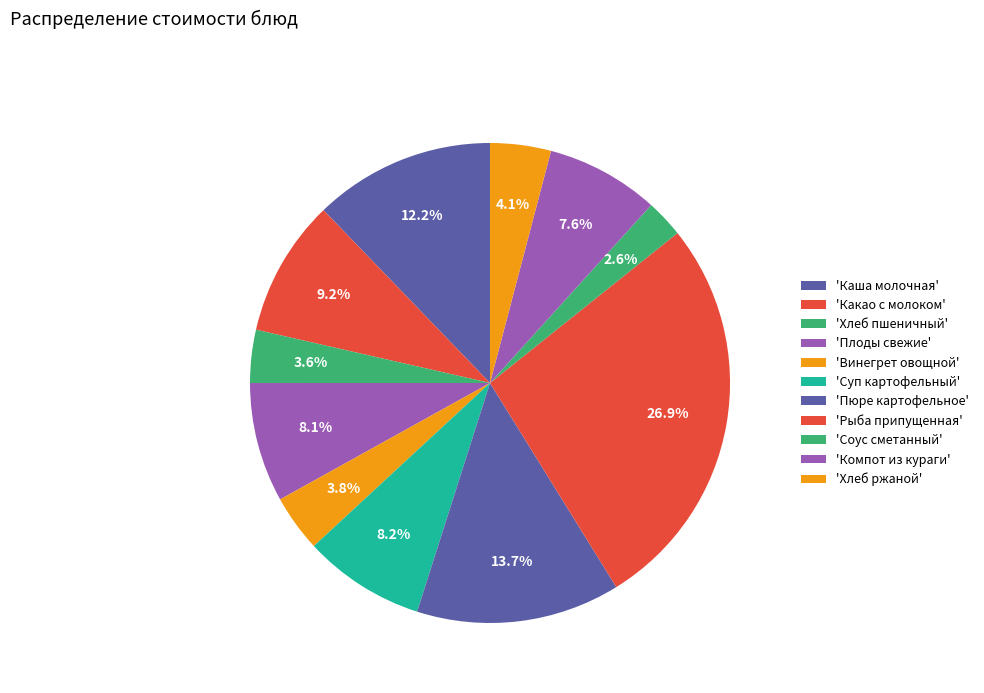

Count the number of slices in the pie.

11